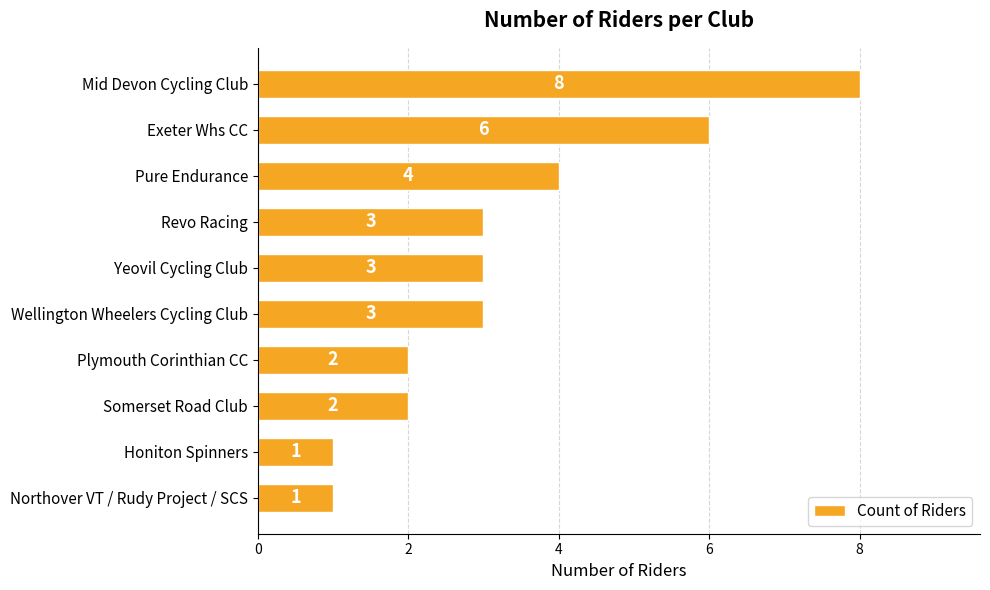

What is the smallest value displayed?

1